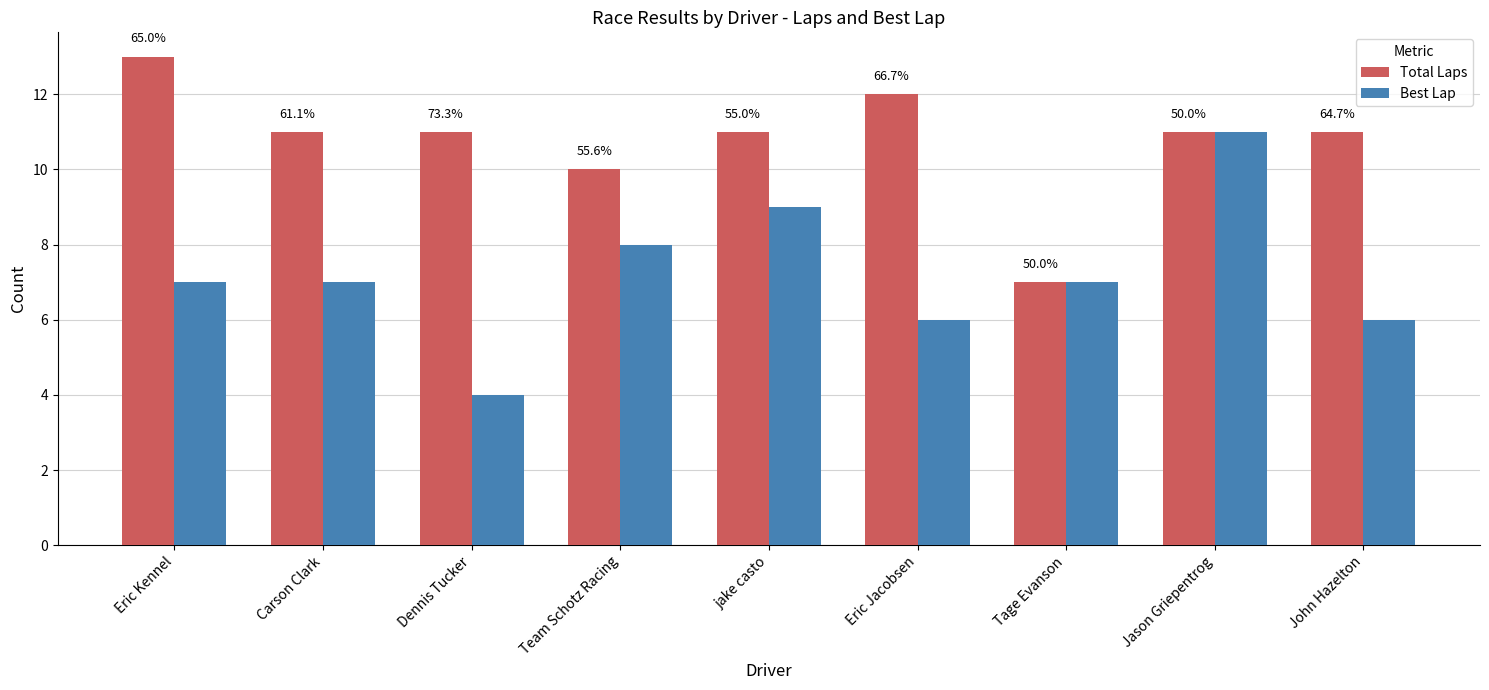

Reading right to left, transcribe all the data shown in this chart.

Total Laps: John Hazelton=11	Jason Griepentrog=11	Tage Evanson=7	Eric Jacobsen=12	jake casto=11	Team Schotz Racing=10	Dennis Tucker=11	Carson Clark=11	Eric Kennel=13
Best Lap: John Hazelton=6	Jason Griepentrog=11	Tage Evanson=7	Eric Jacobsen=6	jake casto=9	Team Schotz Racing=8	Dennis Tucker=4	Carson Clark=7	Eric Kennel=7